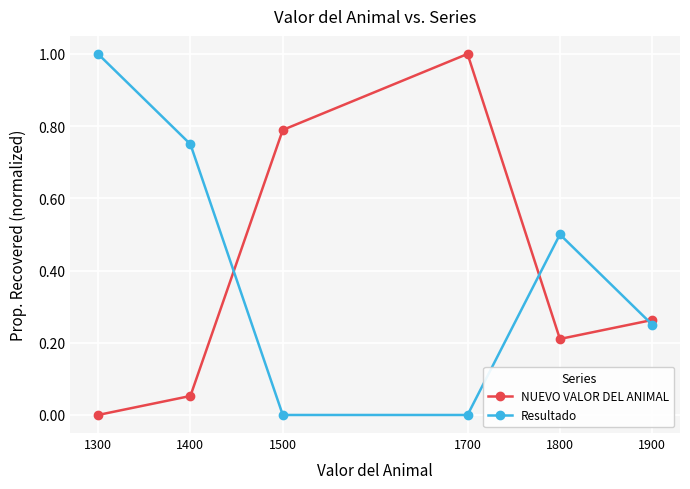

In NUEVO VALOR DEL ANIMAL, how many points are lower than both neighbors (excluding endpoints)?

1